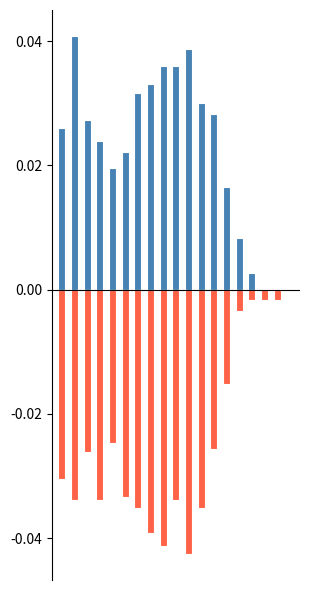

List the series in order of their overall mean, lowest first.

Females, Males